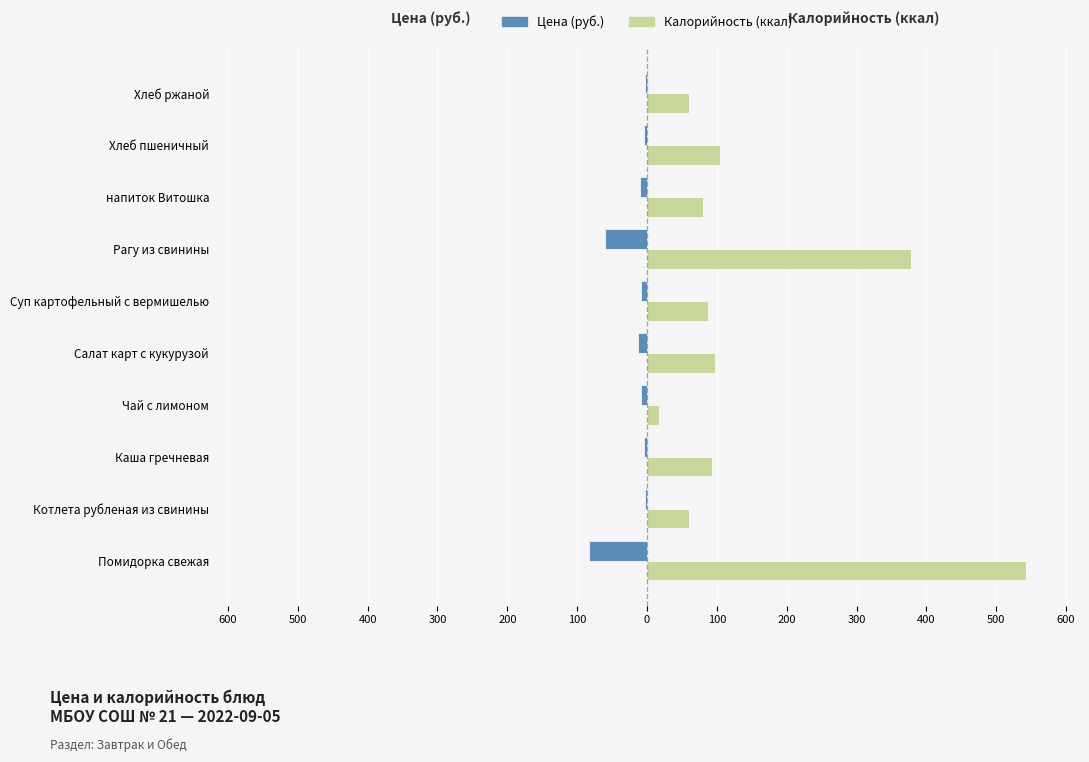

Reading right to left, list all the values displayed in this chart.

Цена: -2.4	-5.0	-9.9	-59.8	-8.6	-12.7	-8.7	-4.5	-2.2	-83.0
Калорийность: 60.0	104.0	80.0	378.0	87.0	98.0	17.0	93.0	60.0	543.0